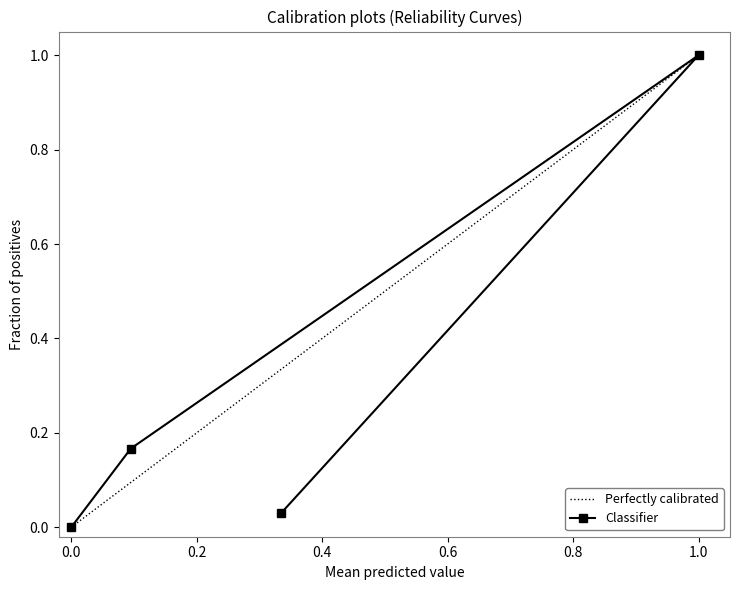

What is the highest value of the Classifier series?

1.0